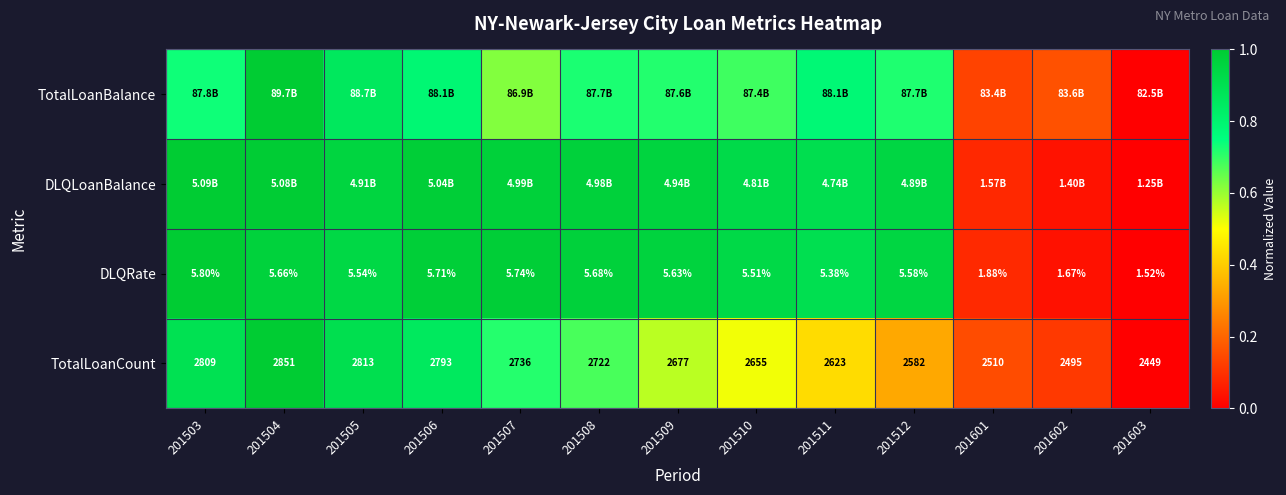

At how many categories does at least one series exceed 0?

12